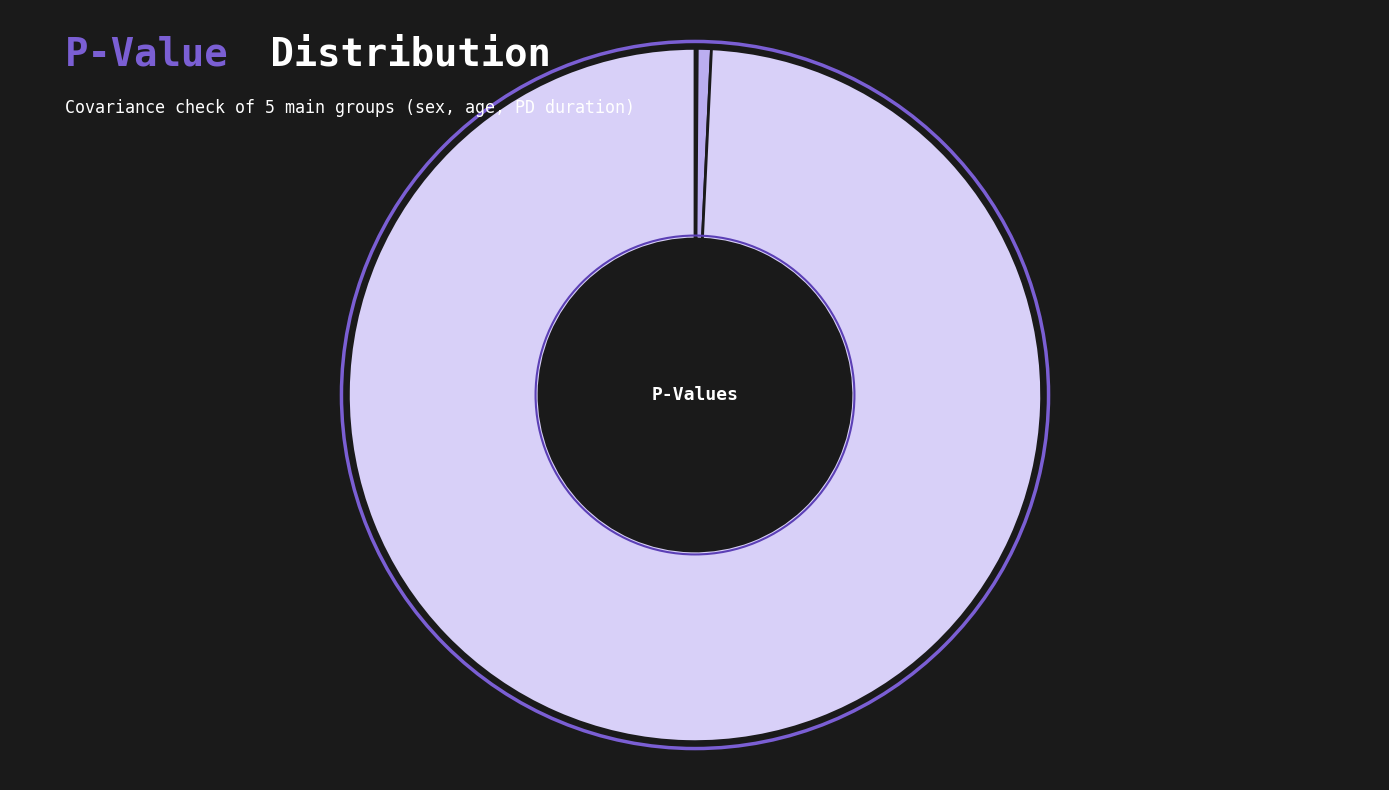

Is there a majority slice in this chart?

Yes